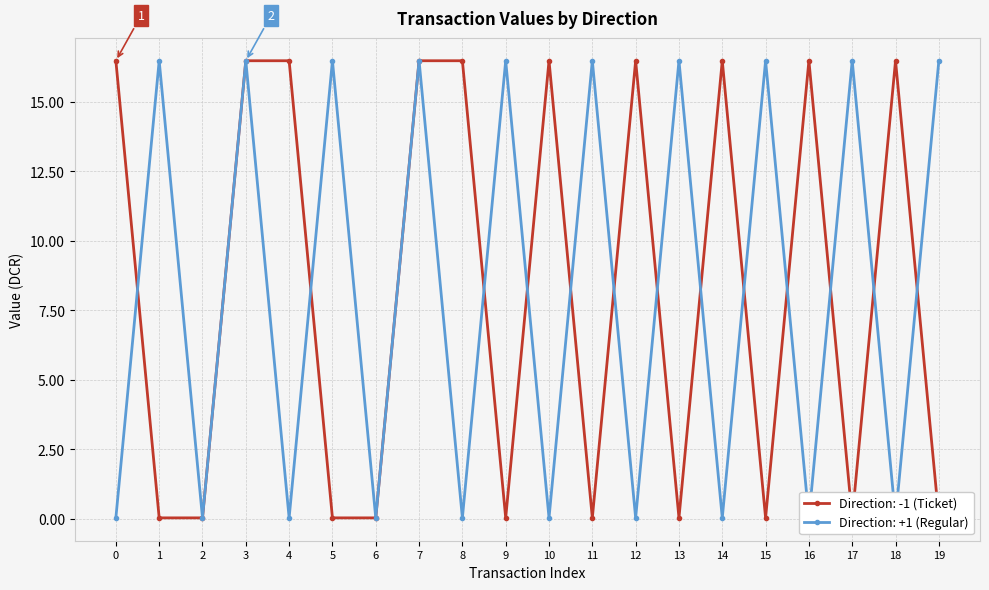

What is the difference between the maximum and second lowest values in the value (+1 direction) series?

16.4